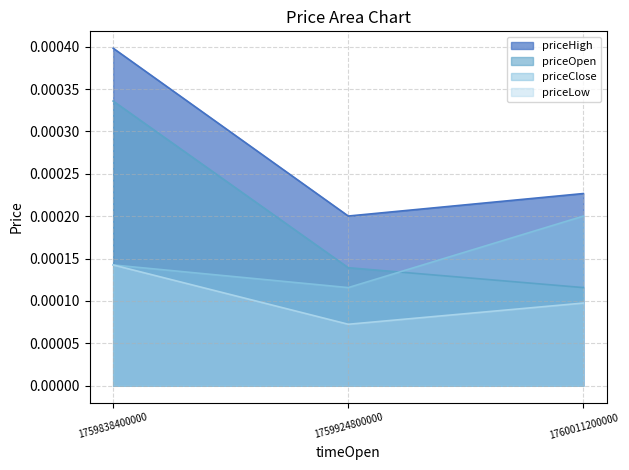

At which category is the sum across all series the highest?

1759838400000